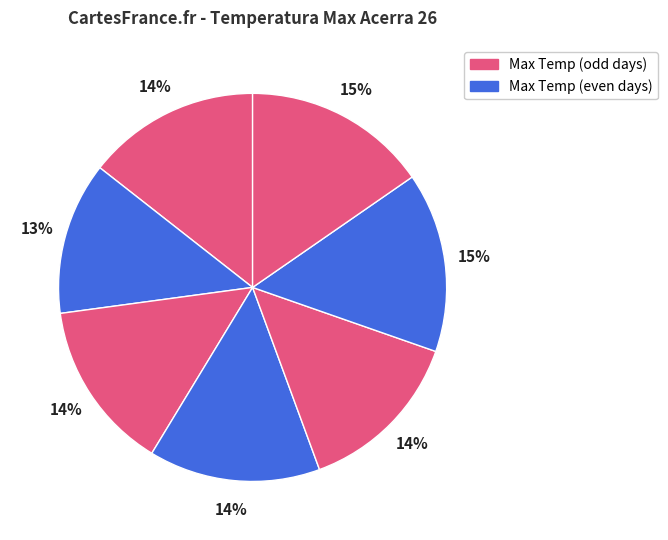

Is there a majority slice in this chart?

No